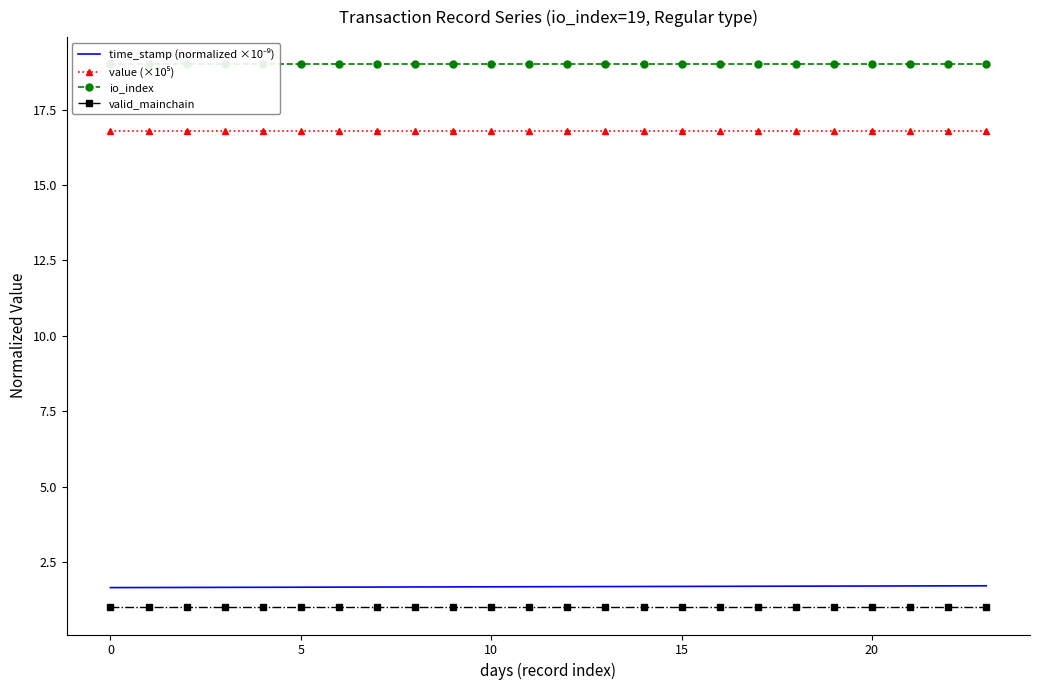

How many lines are shown in the chart?

4